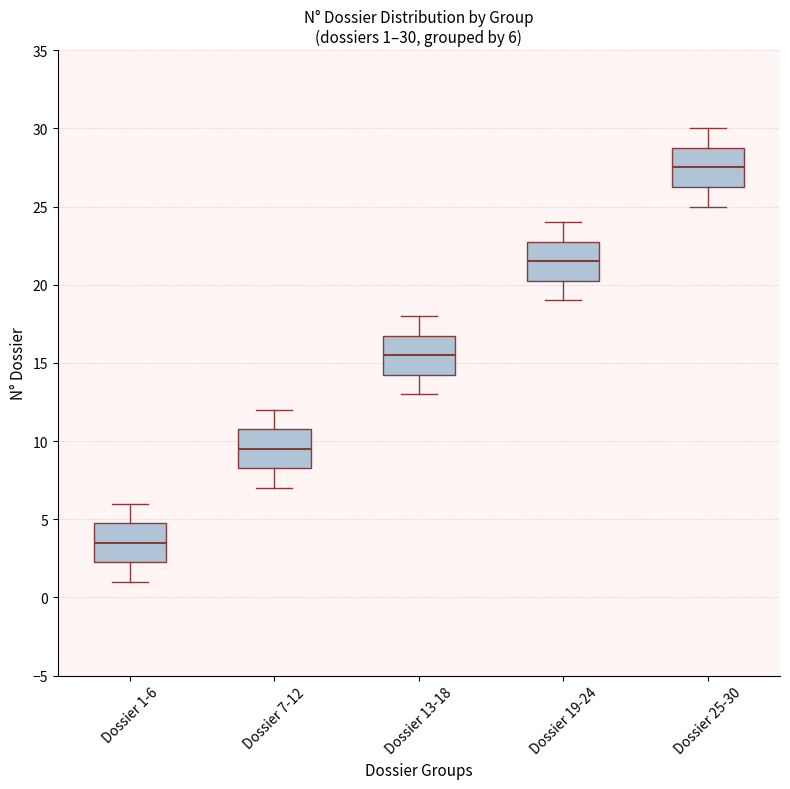

Which box has the highest median line?

Dossier 25-30